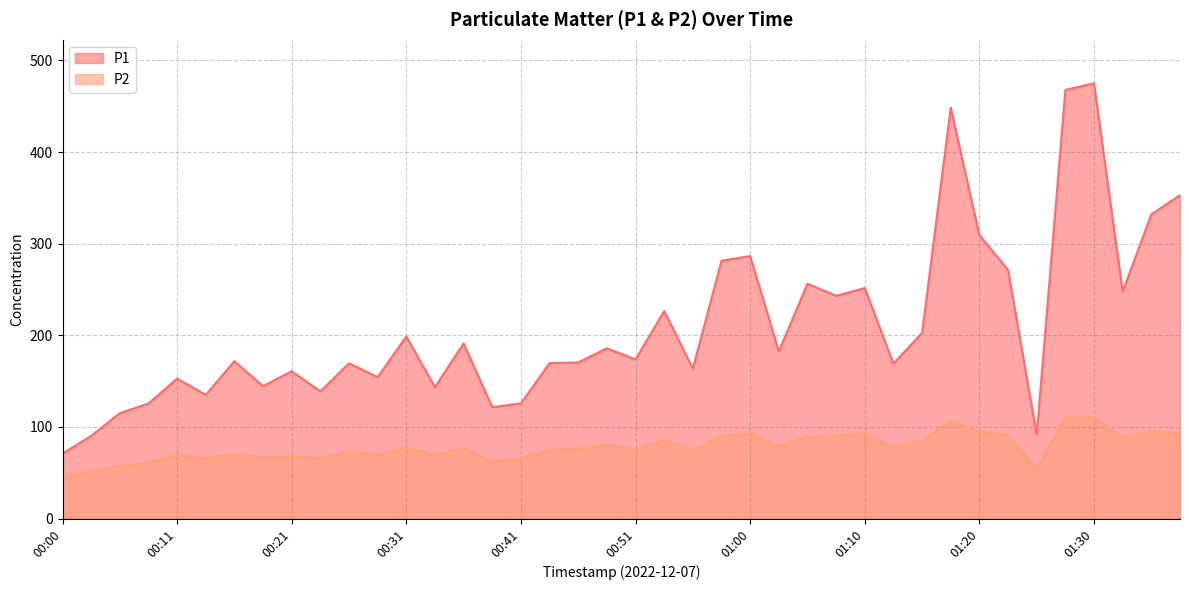

How many lines are shown in the chart?

2